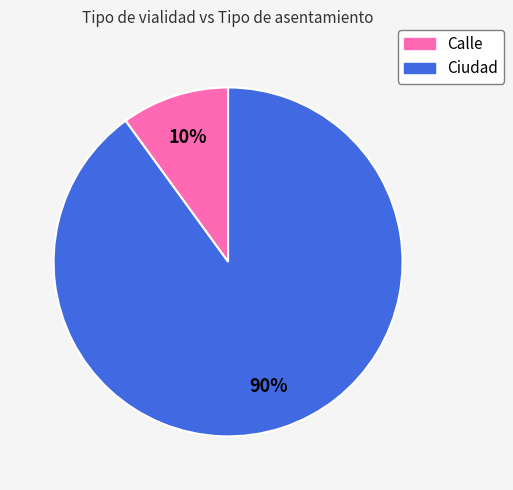

Does Ciudad represent more than half of the total?

Yes